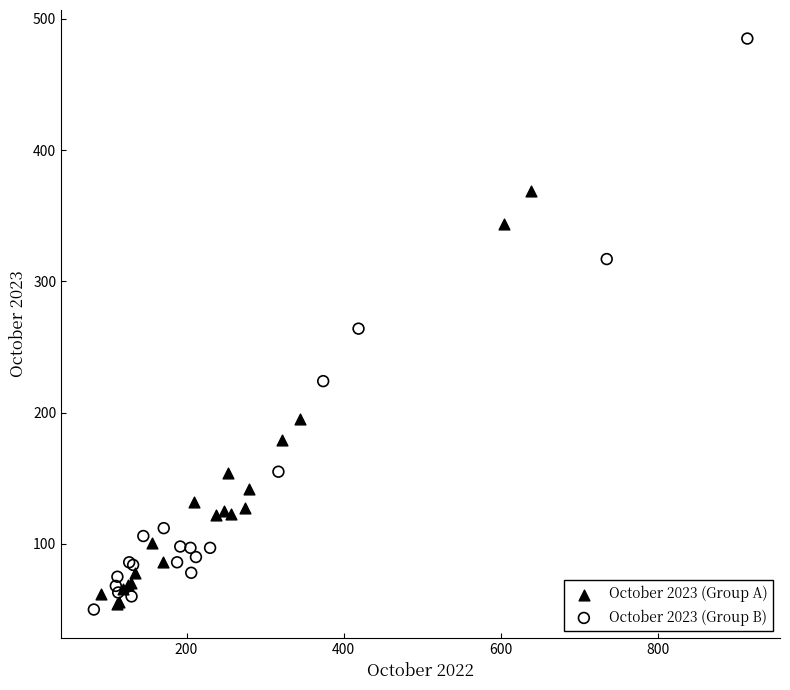

Which series reaches the maximum Y coordinate?

October 2023 (Group B)